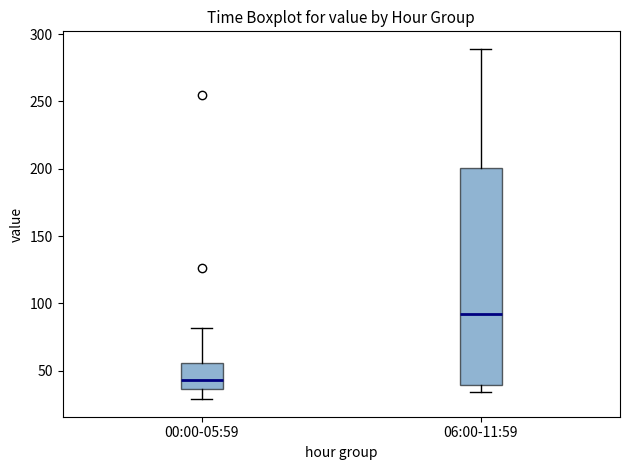

Which box's median line is the highest?

06:00-11:59